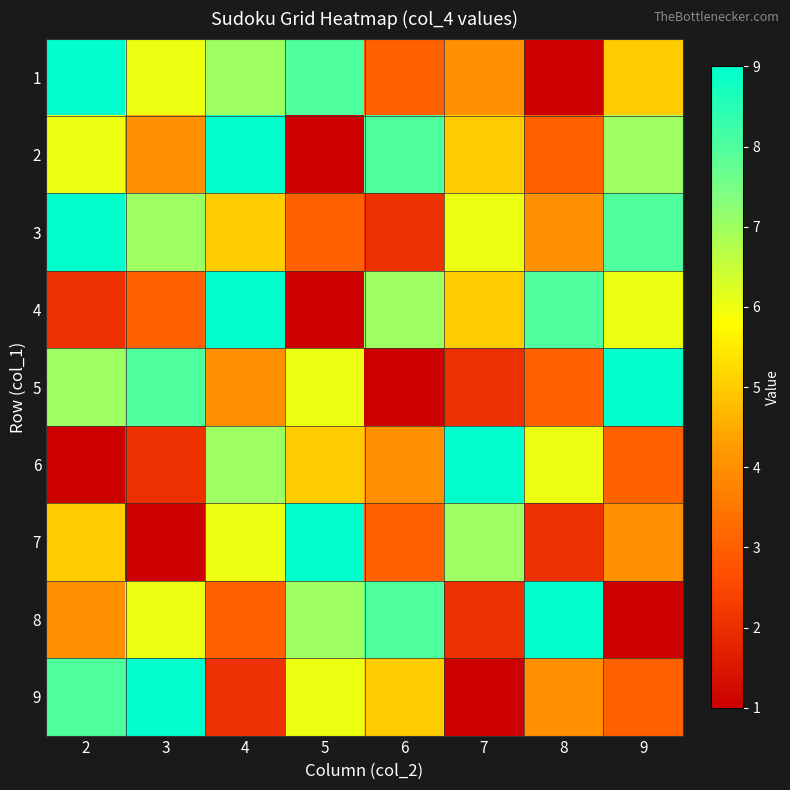

List the series in order of their peak value, lowest first.

1, 2, 3, 4, 5, 6, 7, 8, 9